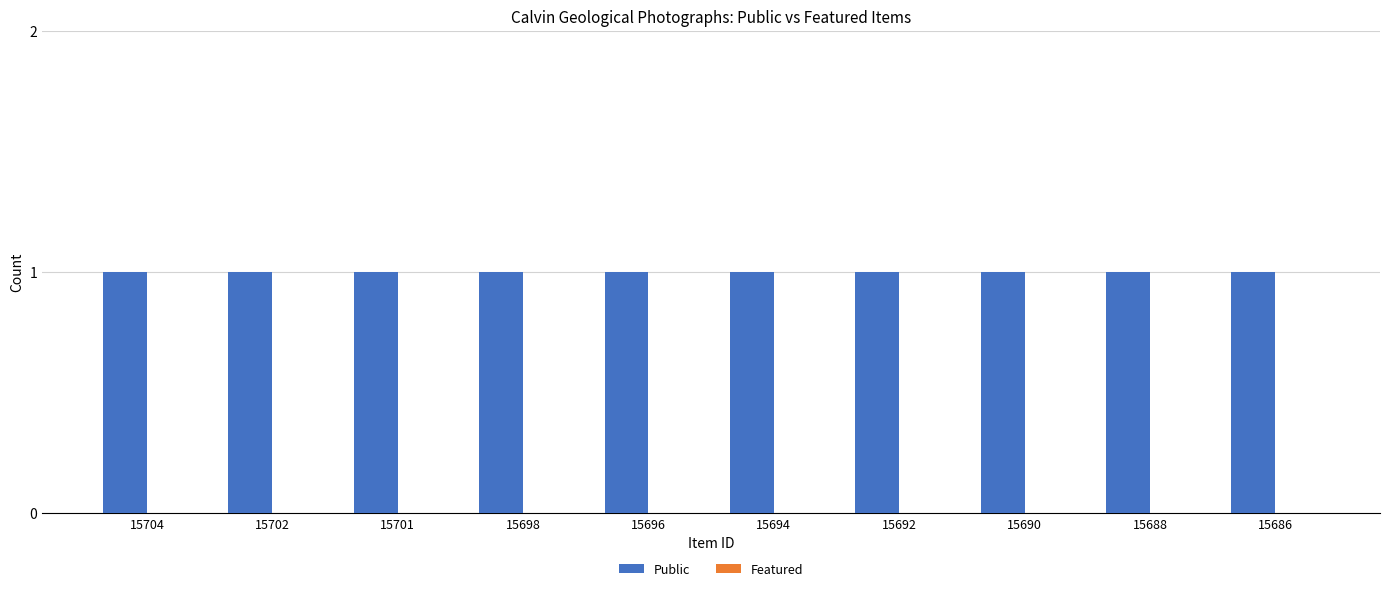

Between 15698 and 15686, which series saw the biggest shift?

Public